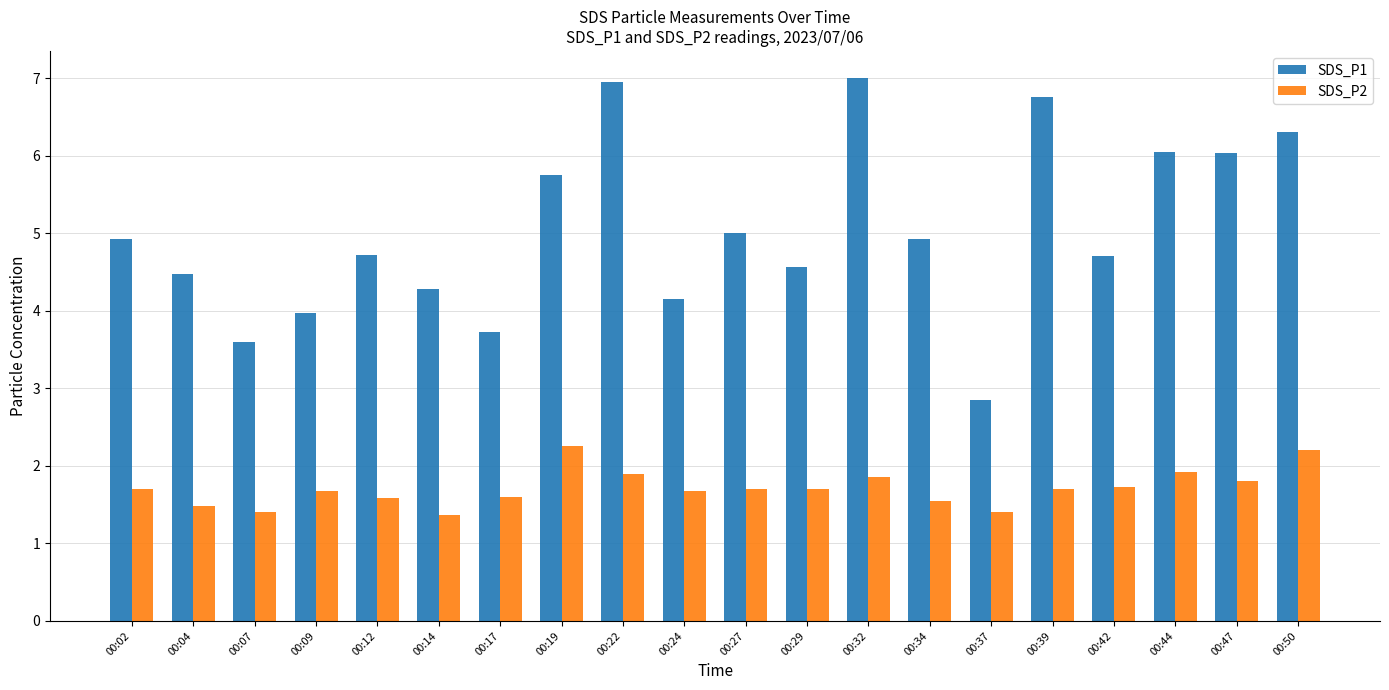

What is the minimum value shown in the chart?

1.4